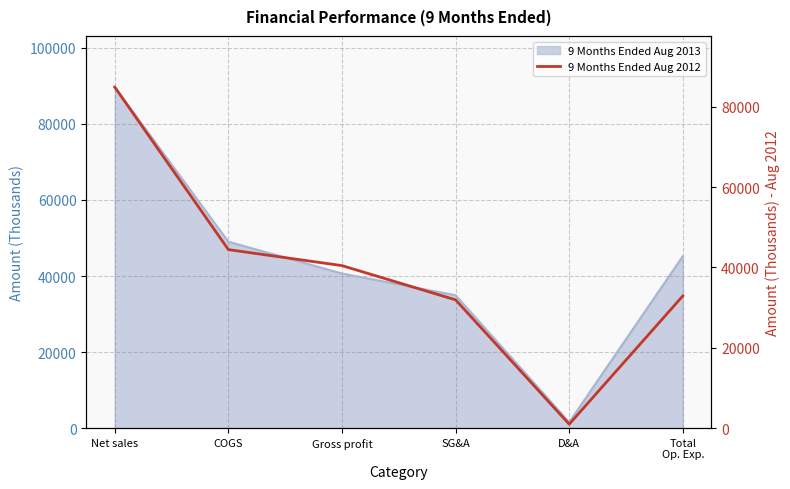

What is the sum of the values at D&A and Gross profit?

41441